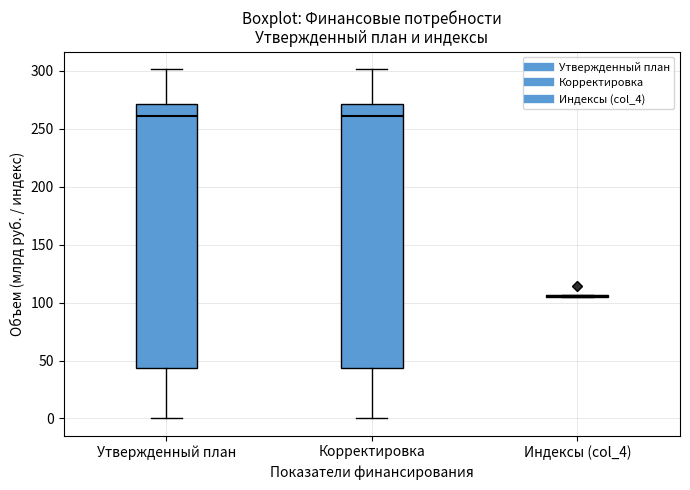

Reading left to right, read every box against the y-axis: the position of its median line, the range the box covers, and the ends of its whiskers. The values are not printed on the chart, so give them approximately, as read against the axis.

Утвержденный план: median 260, box 45 to 270, whiskers 0 to 300
Корректировка: median 260, box 45 to 270, whiskers 0 to 300
Индексы (col_4): box collapsed to a line at 105, whiskers 105 to 105